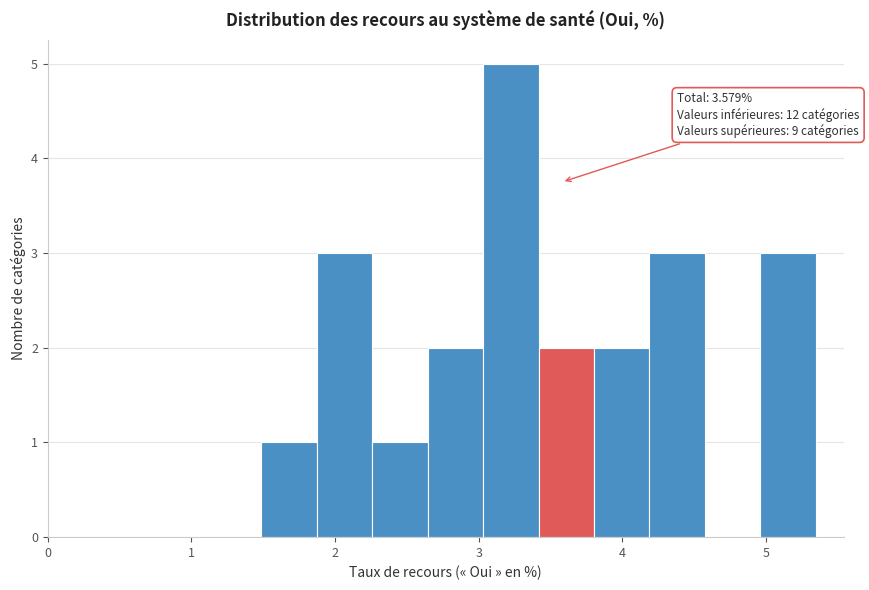

Read against the x-axis, roughly where is the centre of the tallest bar?

3.2